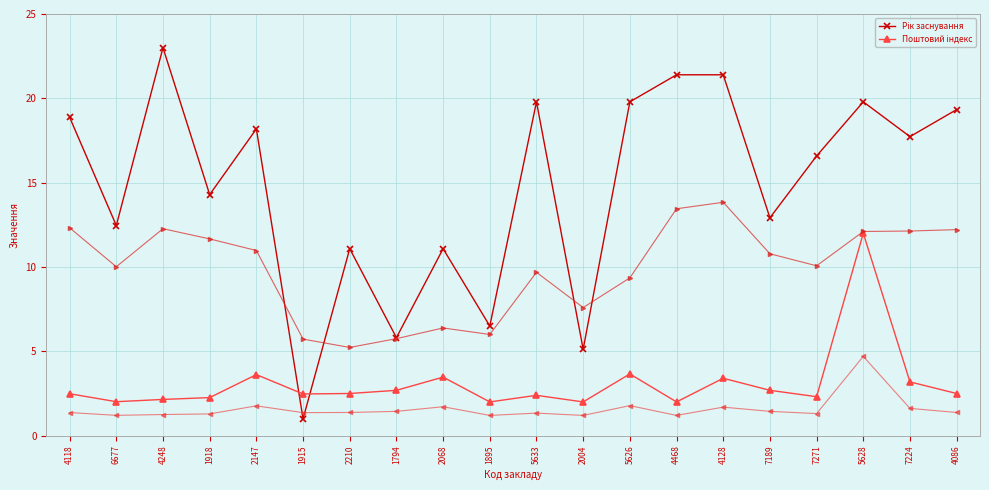

True or false: Рік заснування has more than 2 points higher than both neighbors.

True